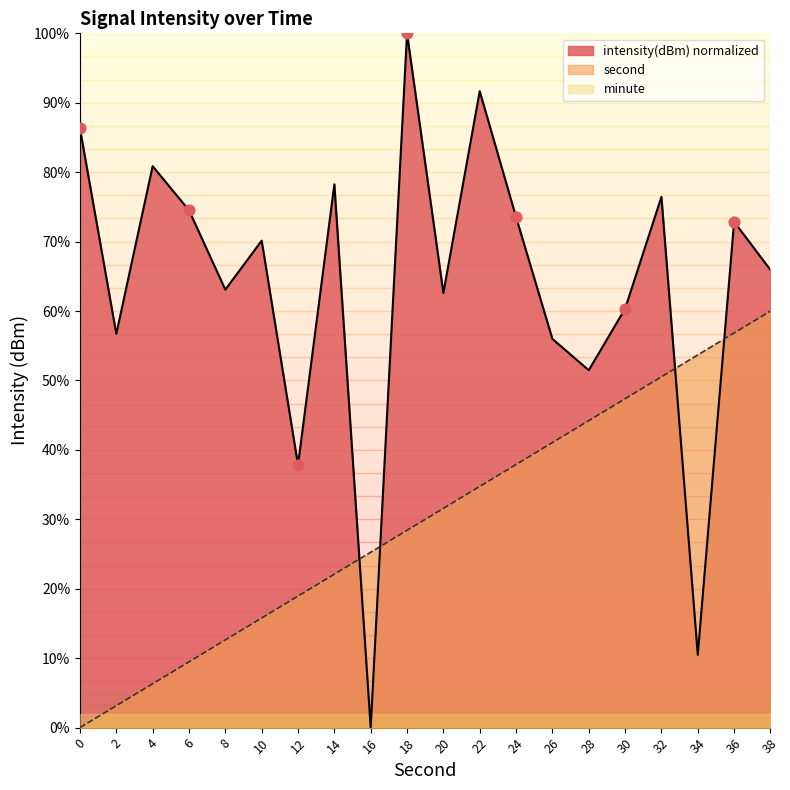

Is the value of intensity(dBm) at 20 greater than the value of second at 26?

Yes